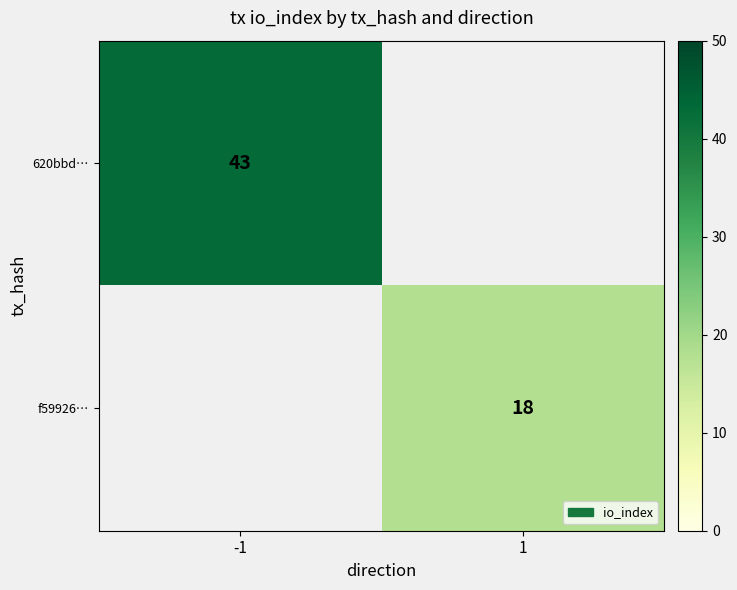

Is it true that f59926… equals 18 at 1?

True